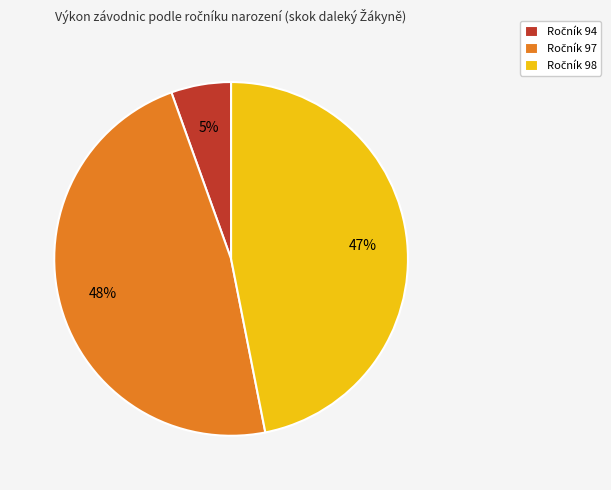

Does any single category account for the majority?

No